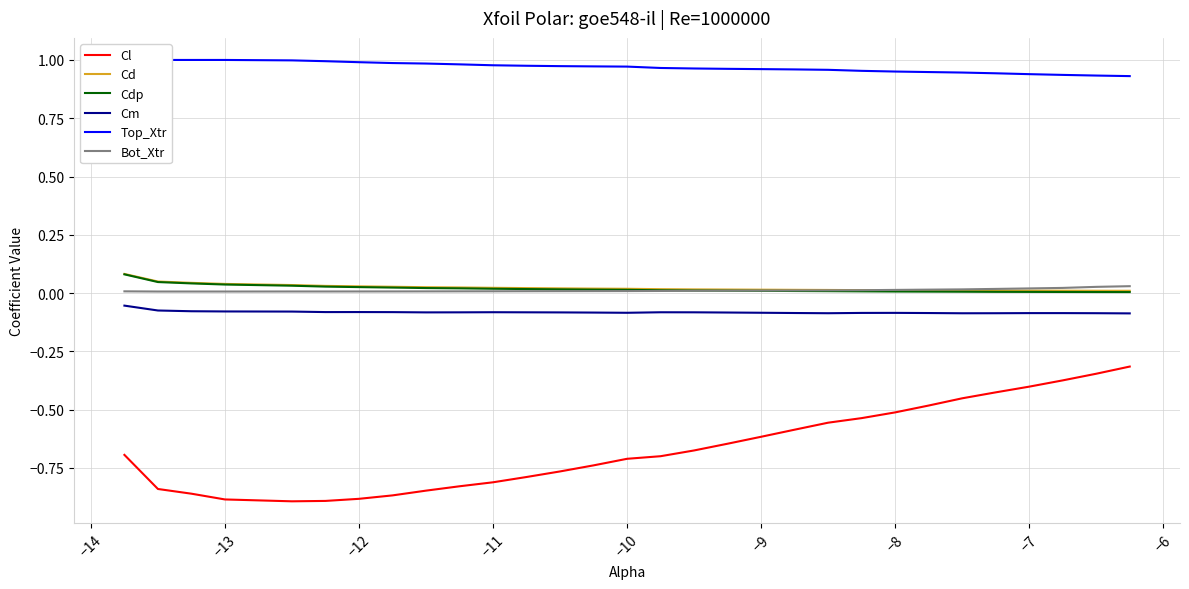

True or false: Cl and Cdp cross at least once.

False